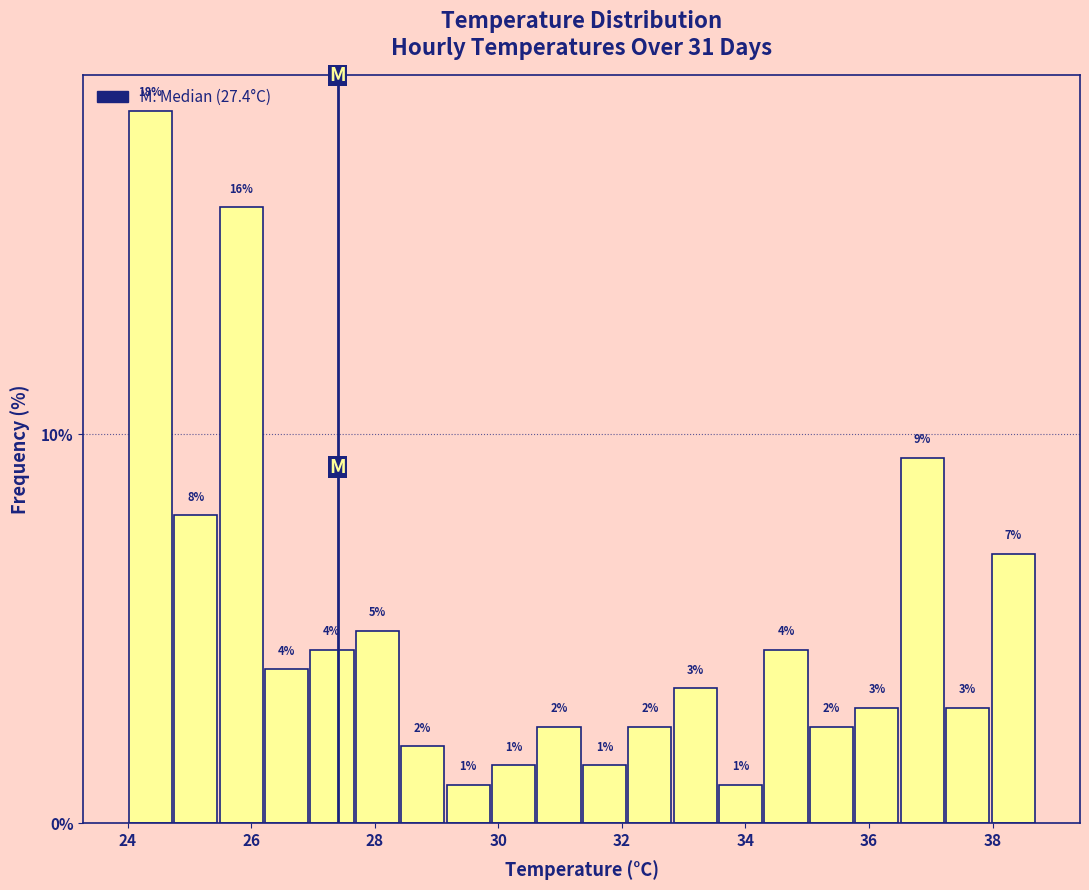

Read against the x-axis, roughly where is the centre of the tallest bar?

24.4